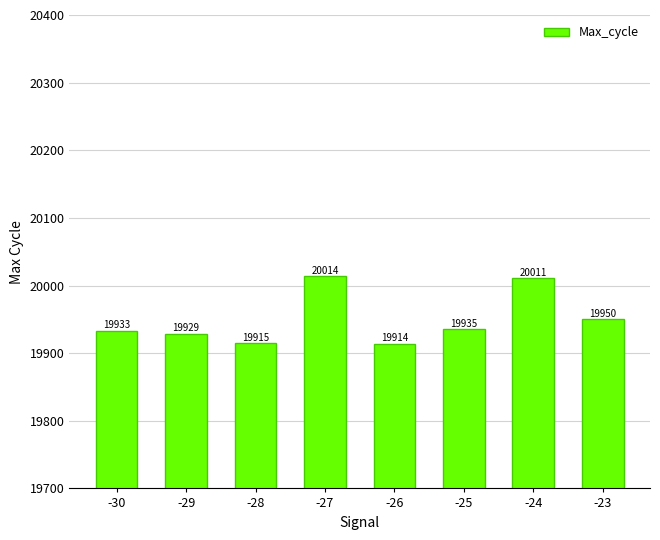

Does the chart contain any negative values?

No